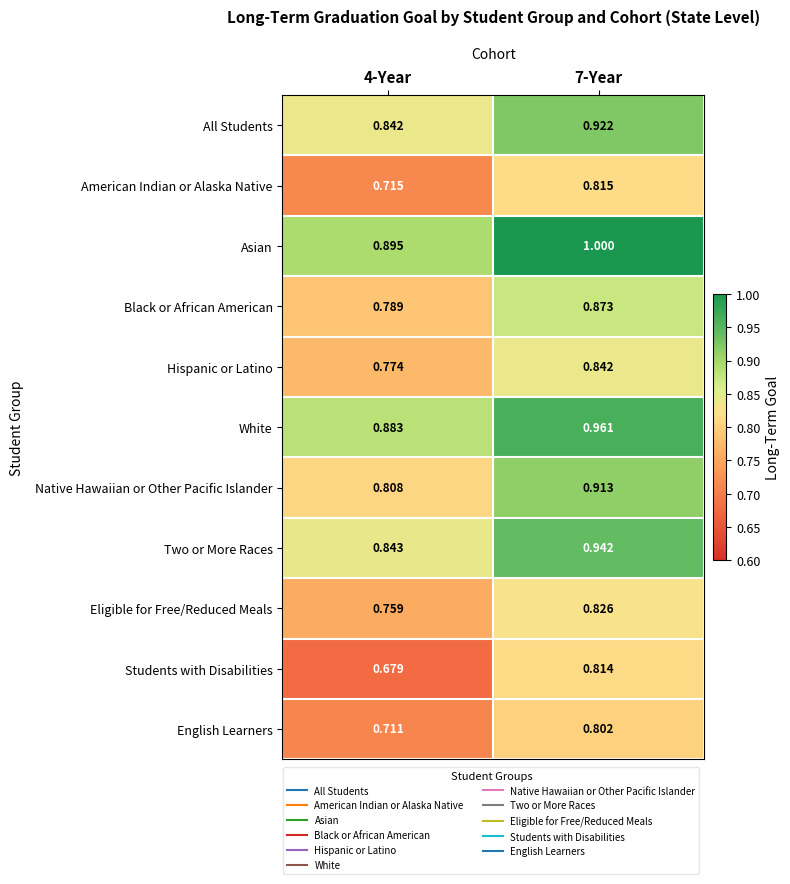

Which series has the largest range (max minus min)?

Students with Disabilities